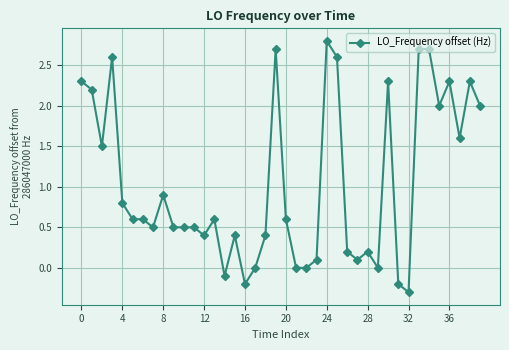

What is the value of the 6th point from the left?

0.6